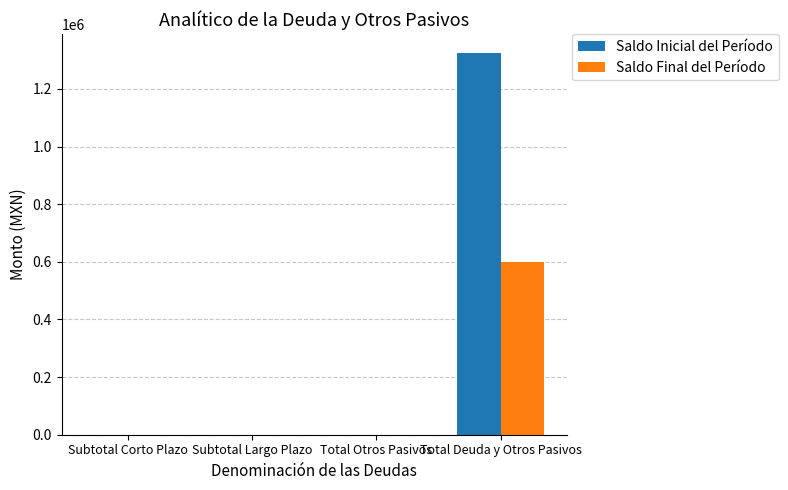

Reading left to right, list all the values displayed in this chart.

Saldo Inicial del Período: 0.0	0.0	0.0	1323570.8
Saldo Final del Período: 0.0	0.0	0.0	601007.8